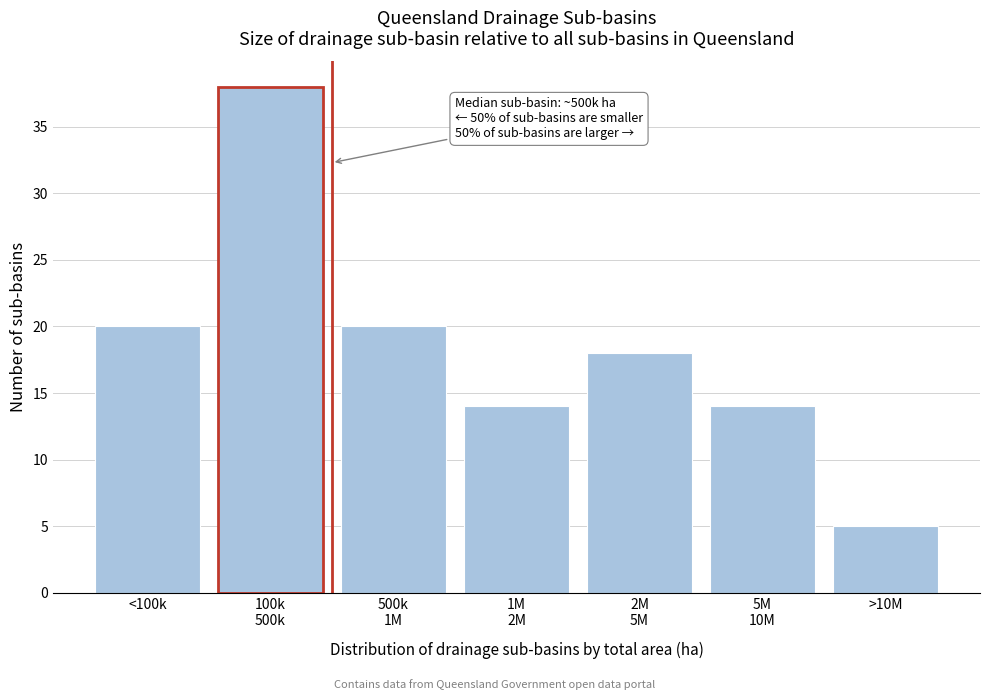

Reading left to right, list all the values displayed in this chart.

20	38	20	14	18	14	5